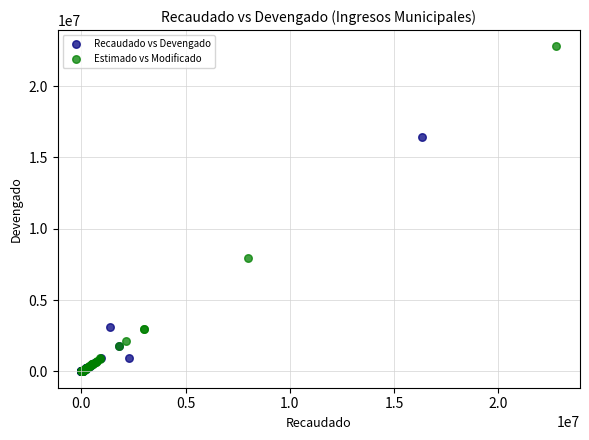

Which series has the largest Y range (max minus min)?

Estimado vs Modificado